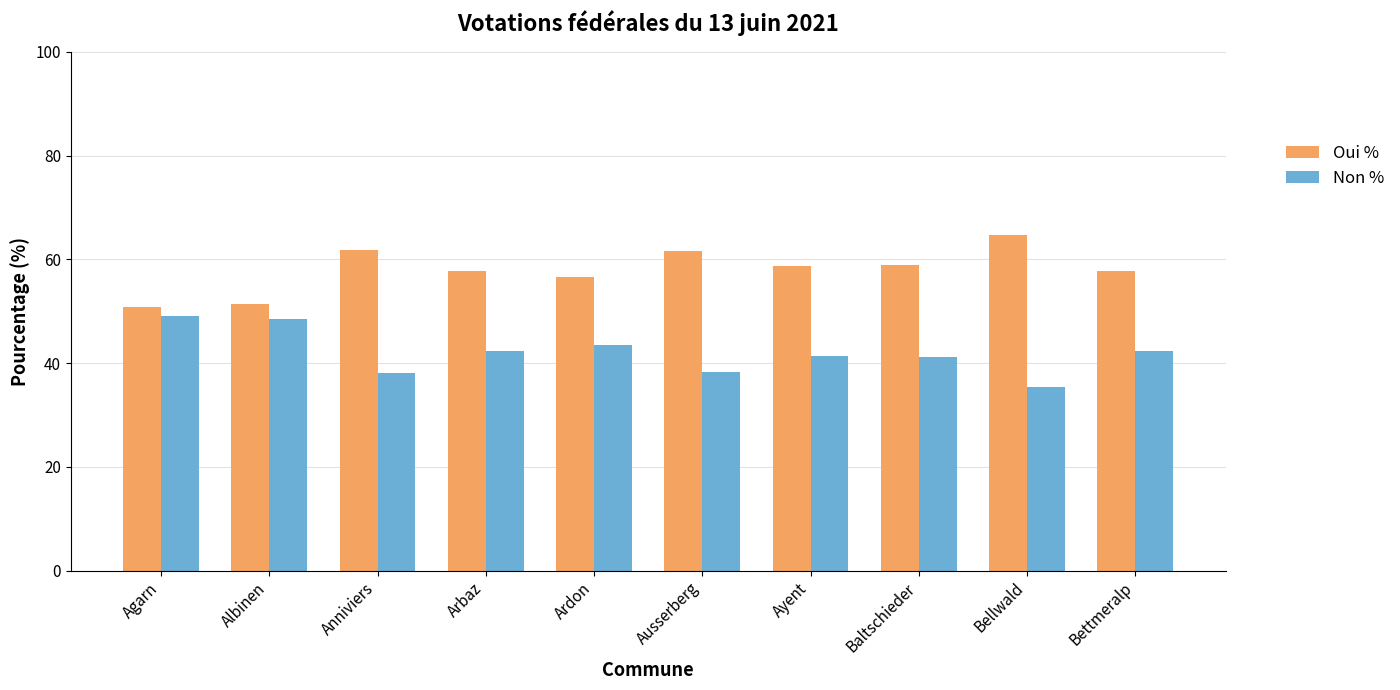

How many categories are shown in the chart?

10